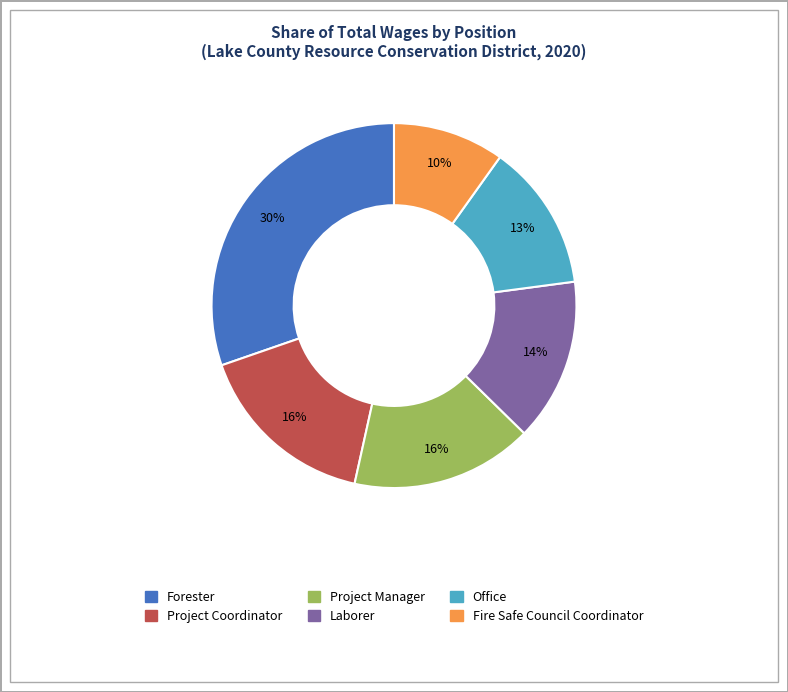

Which category has the biggest portion of the pie?

Forester